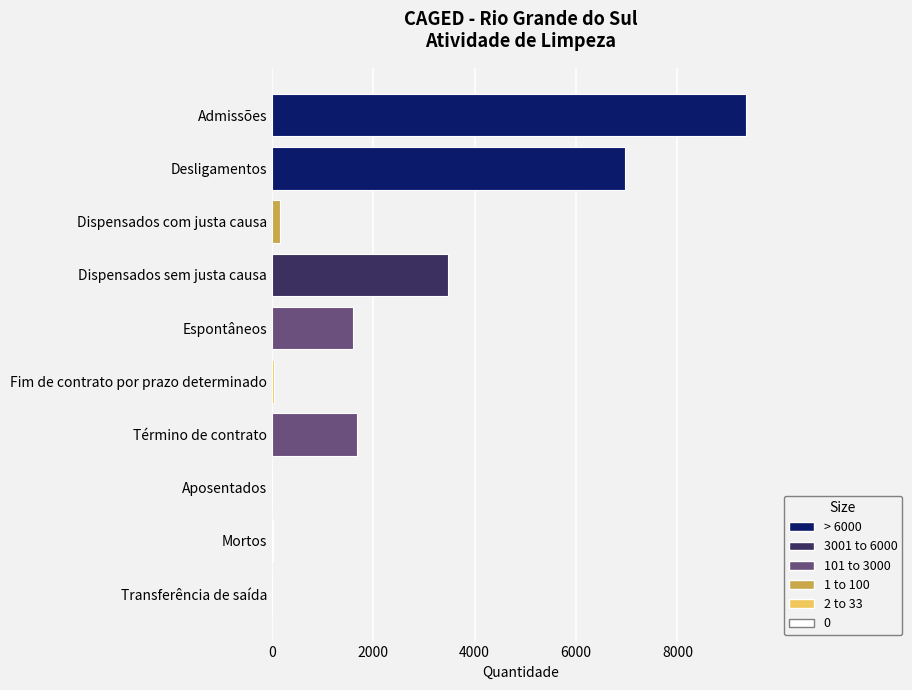

What is the maximum value shown in the chart?

9343